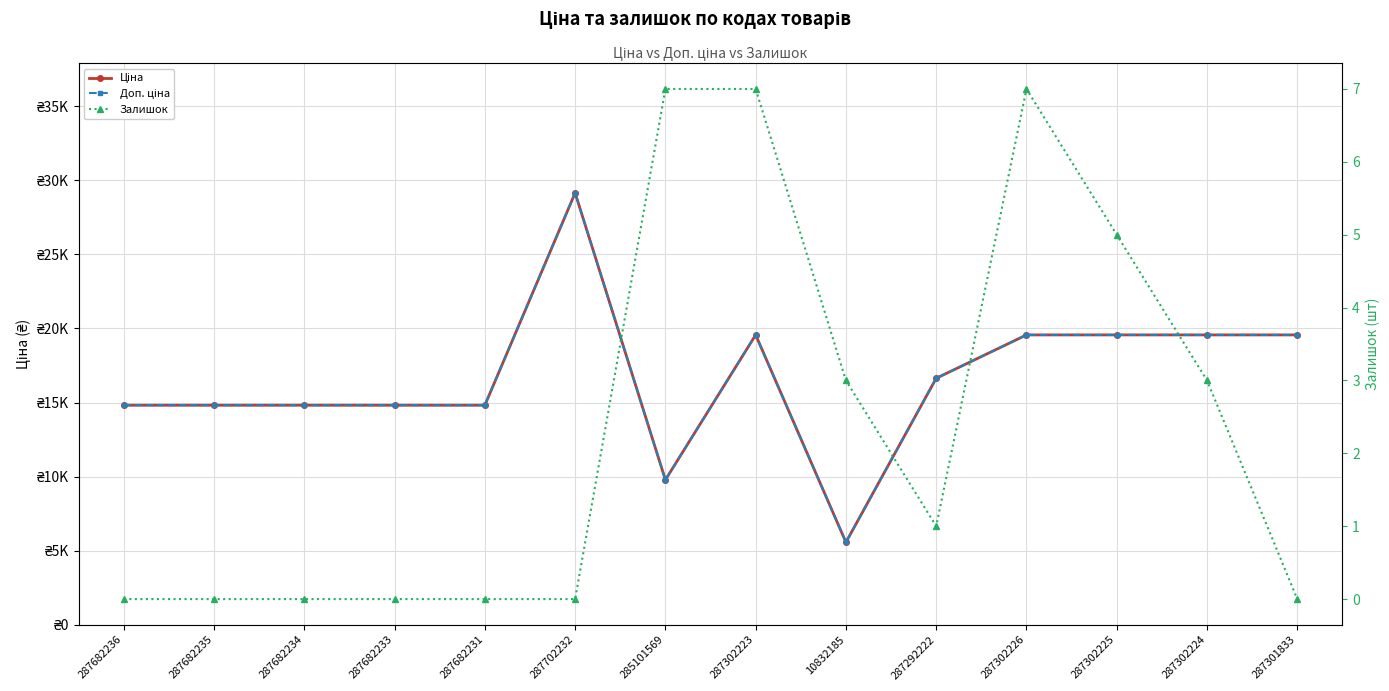

Which series has the largest range (max minus min)?

Ціна